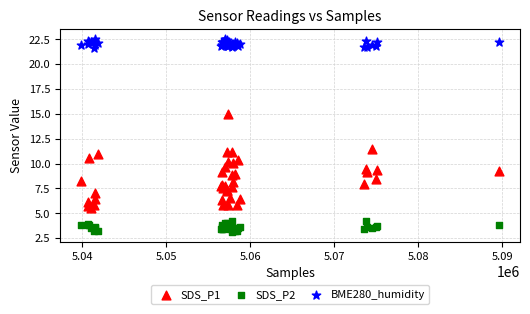

What are all the series names shown in the legend?

SDS_P1, SDS_P2, BME280_humidity